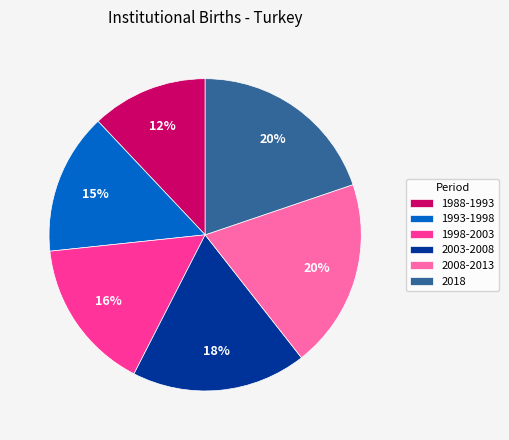

Which has a higher value, 1998-2003 or 1988-1993?

1998-2003